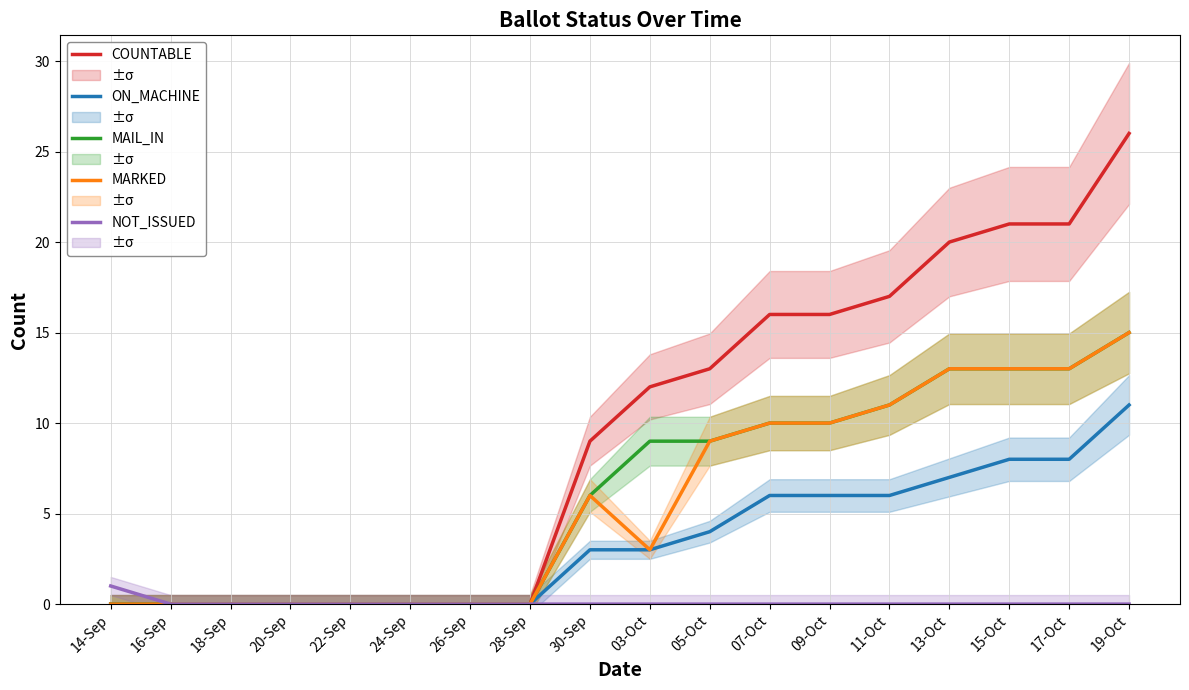

What is the label of the 4th point from the right?

13-Oct